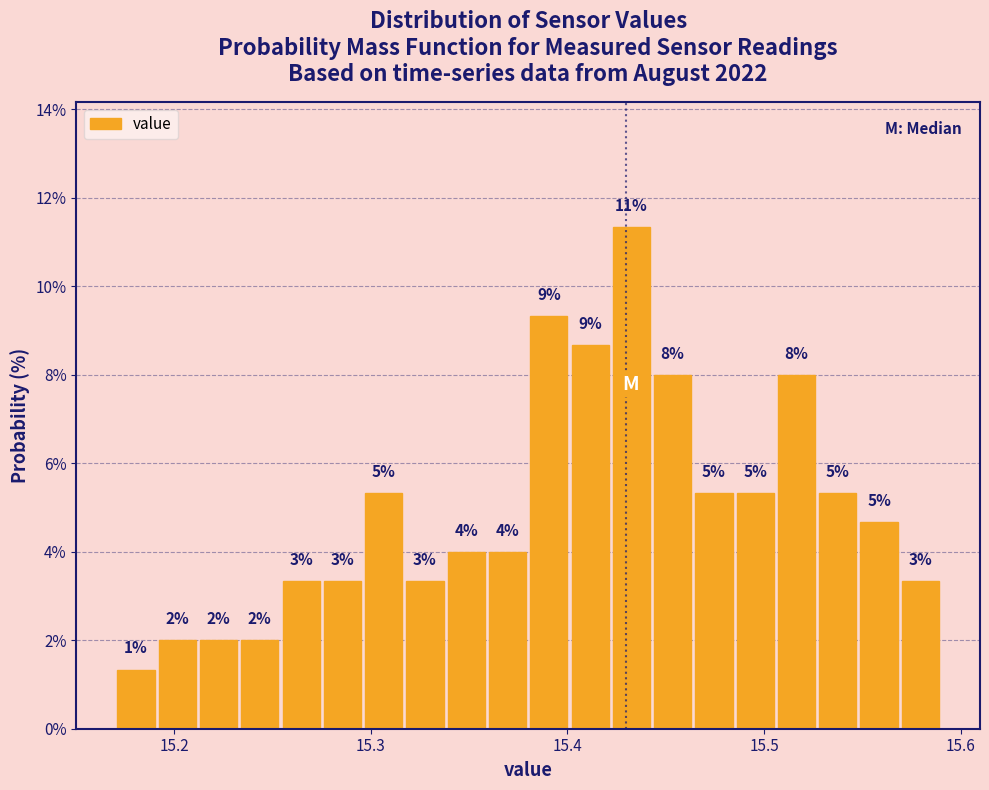

Read against the x-axis, roughly where is the centre of the tallest bar?

15.43